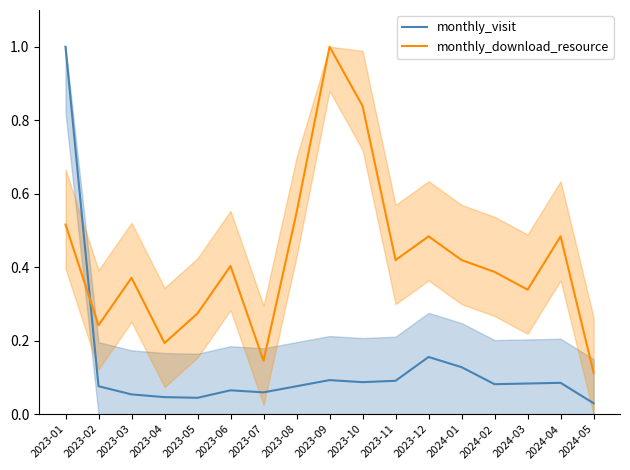

How many times do monthly_visit and monthly_download_resource cross each other?

1